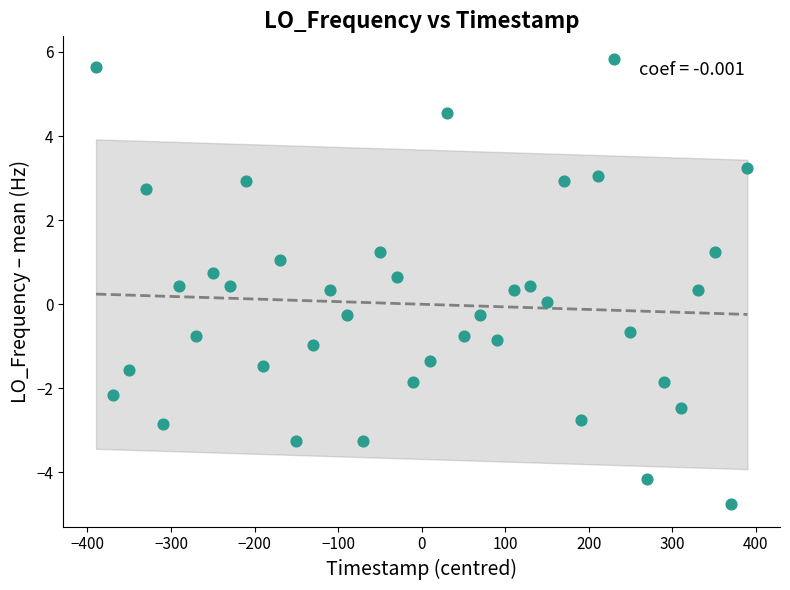

What is the range of Y values (max minus min)?

10.6